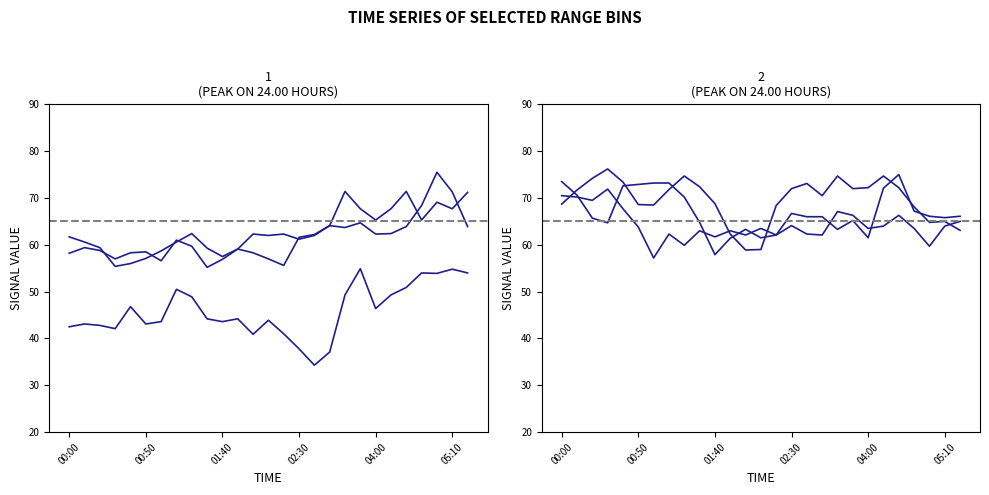

Reading left to right, list all the values displayed in this chart.

  7.365: 61.7	60.6	59.4	55.4	56.0	57.1	58.7	60.6	62.4	59.3	57.5	59.1	62.3	62.0	62.3	61.2	62.0	64.1	63.7	64.7	62.3	62.4	63.9	68.4	75.5	71.3	63.9
  7.808: 58.2	59.4	58.8	57.0	58.3	58.5	56.6	61.0	59.7	55.2	56.9	59.1	58.3	57.0	55.6	61.6	62.2	64.1	71.4	67.7	65.3	67.7	71.4	65.3	69.1	67.7	71.2
  9.285: 42.5	43.1	42.8	42.1	46.8	43.1	43.6	50.5	48.9	44.2	43.6	44.2	40.9	43.9	41.0	37.8	34.3	37.1	49.3	54.9	46.4	49.3	50.9	54.0	53.9	54.8	54.0
  3.524: 68.7	71.7	74.2	76.2	73.4	68.6	68.5	71.8	74.7	72.4	68.8	62.3	58.9	59.0	68.4	72.0	73.1	70.5	74.7	72.0	72.2	74.7	72.2	68.1	64.8	65.0	63.1
  5.444: 70.5	70.2	69.5	71.9	67.7	63.8	57.2	62.3	59.9	63.0	61.7	63.0	62.1	63.5	62.1	64.1	62.3	62.1	67.1	66.3	63.5	64.0	66.3	63.5	59.7	64.0	65.0
  6.626: 73.5	70.6	65.7	64.7	72.6	72.9	73.2	73.2	70.2	64.8	57.9	61.4	63.3	61.5	62.1	66.7	66.0	66.0	63.3	65.2	61.5	72.1	75.0	67.2	66.1	65.8	66.1